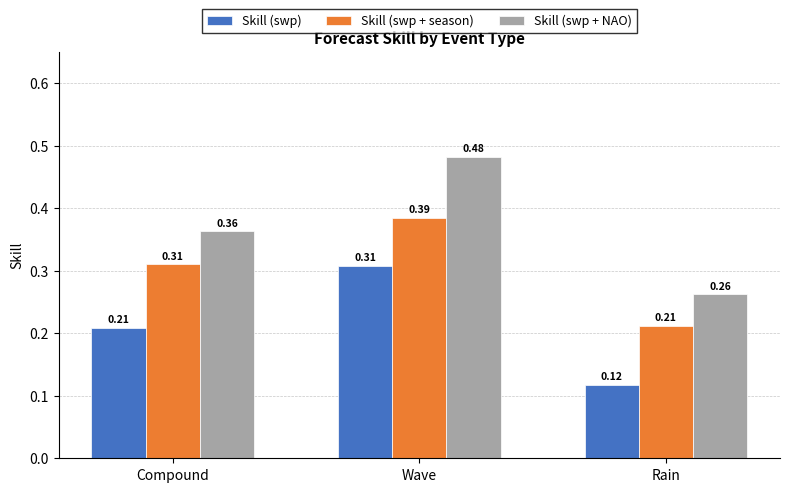

What is the sum of all Skill (swp) values?

0.6